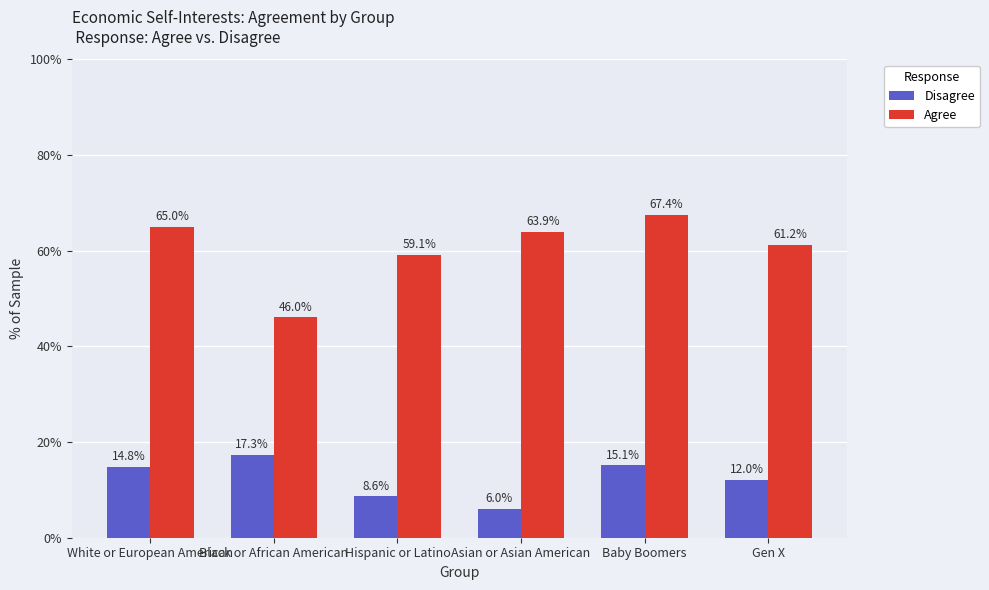

What is the total value across all series at Hispanic or Latino?

67.7